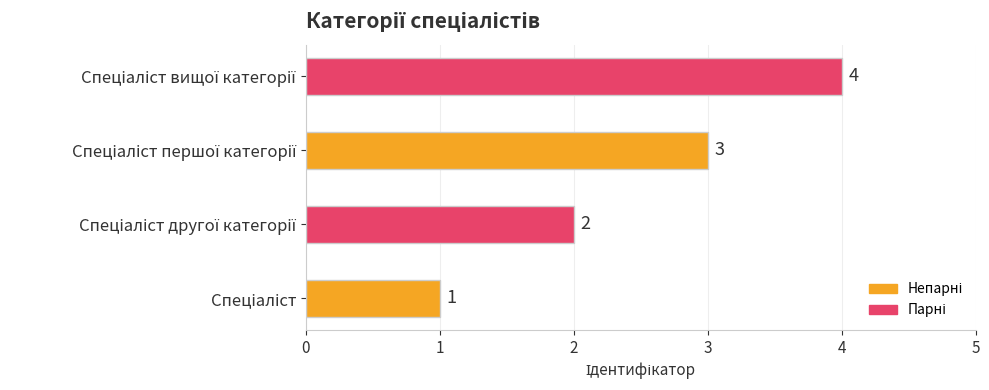

Count the values in the range 2 to 4.

3